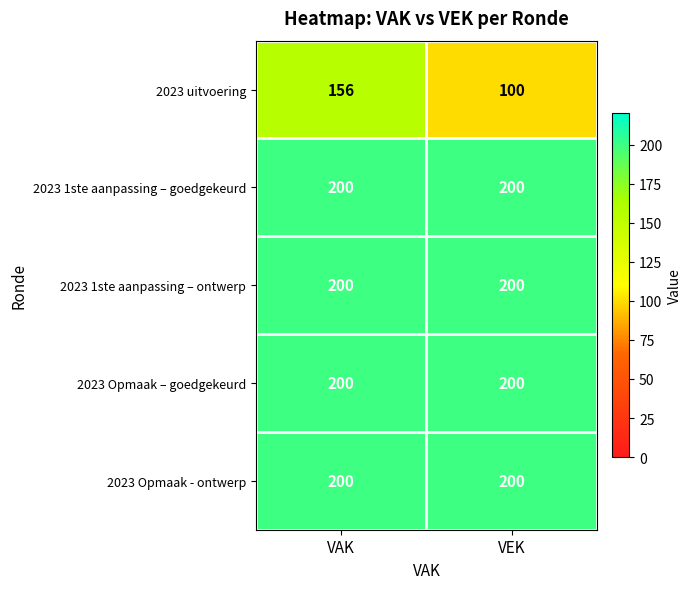

At which category is the sum across all series the highest?

VAK